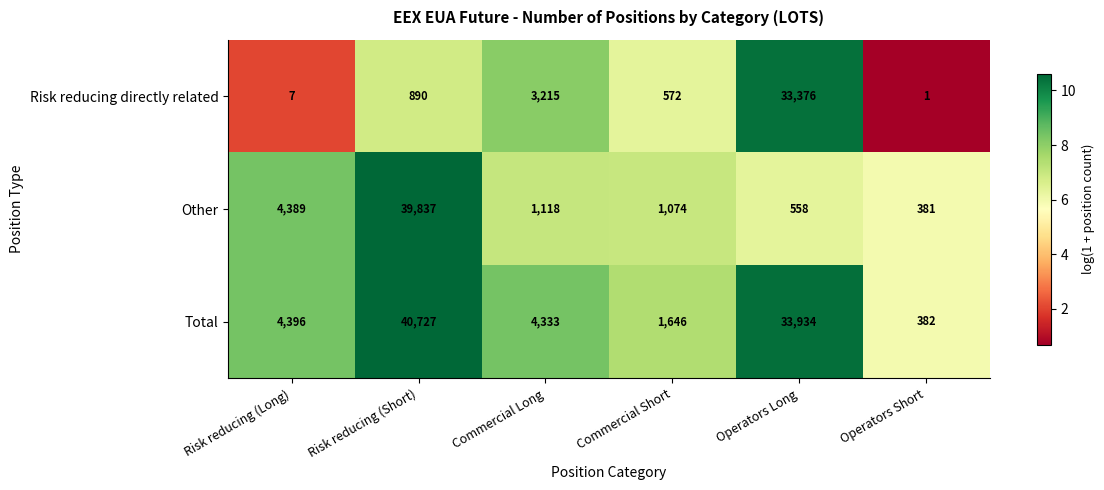

Is the value of Other at Commercial Short greater than the value of Total at Operators Short?

Yes